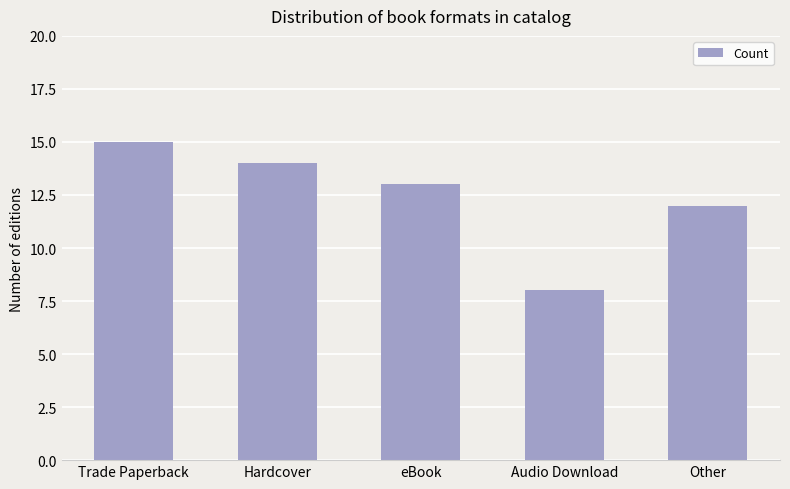

Is it true that the value at eBook is 3?

False